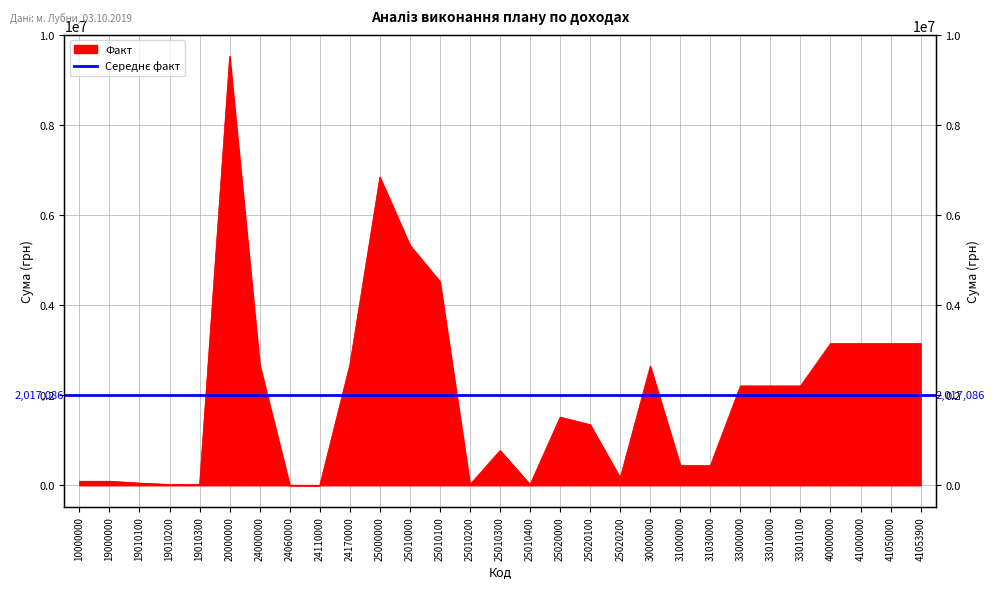

What is the value of the 9th point from the left?

38.1